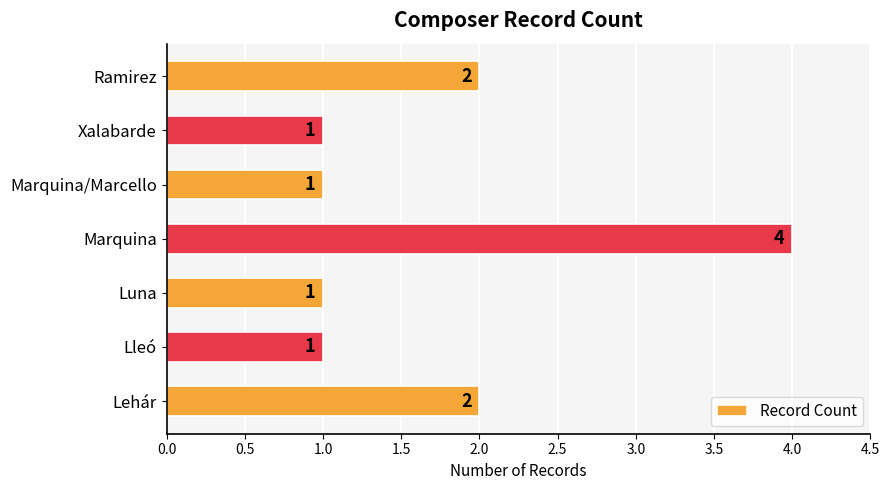

Is it true that the value at Luna is 1?

True